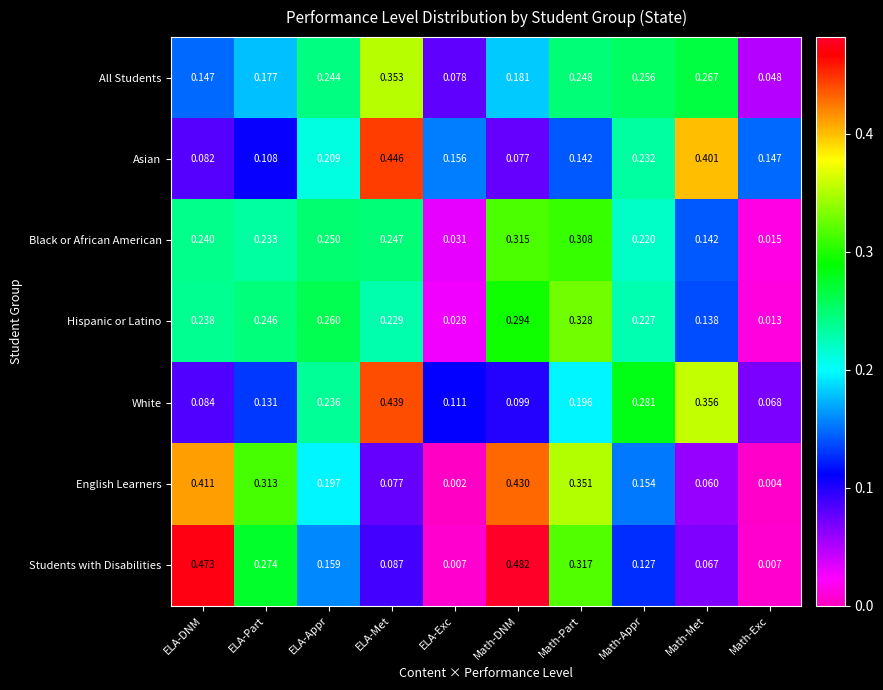

Where is Asian nearest to the value 0?

Math-DNM